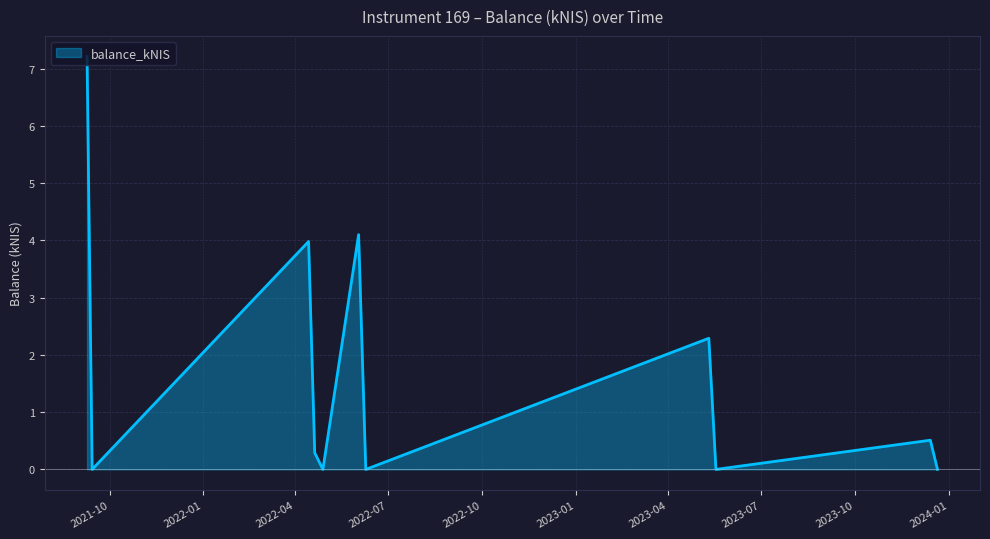

How many interior local valleys (lower than both neighbors) does the data have?

4